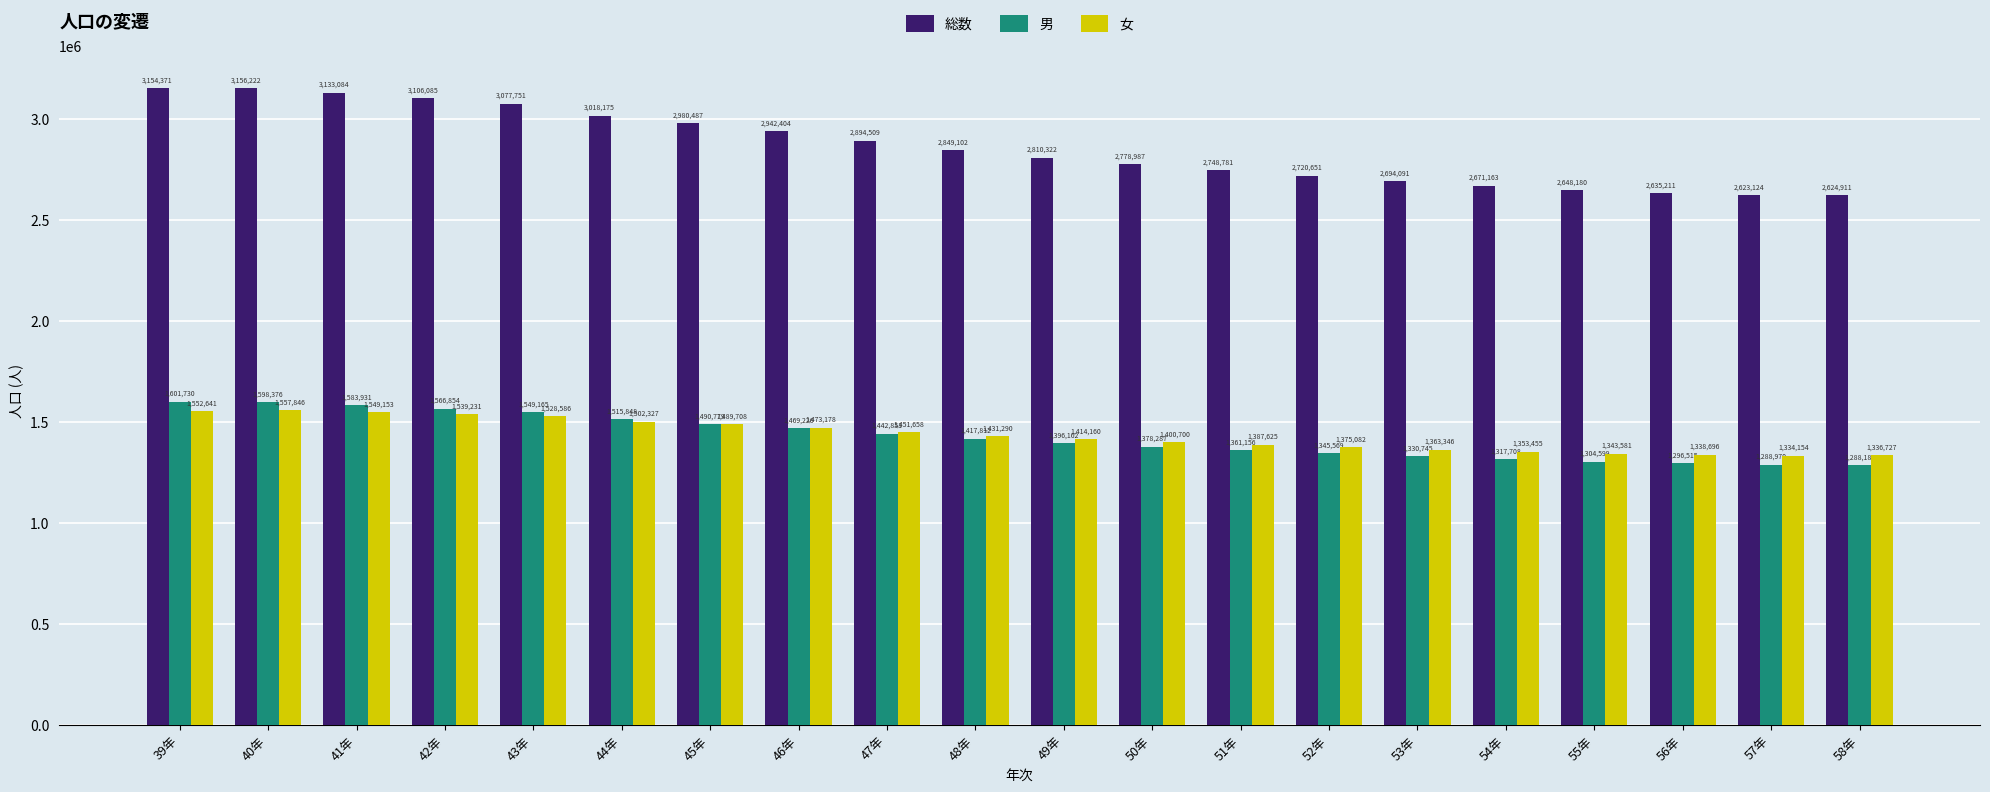

What is the minimum value shown in the chart?

1288184